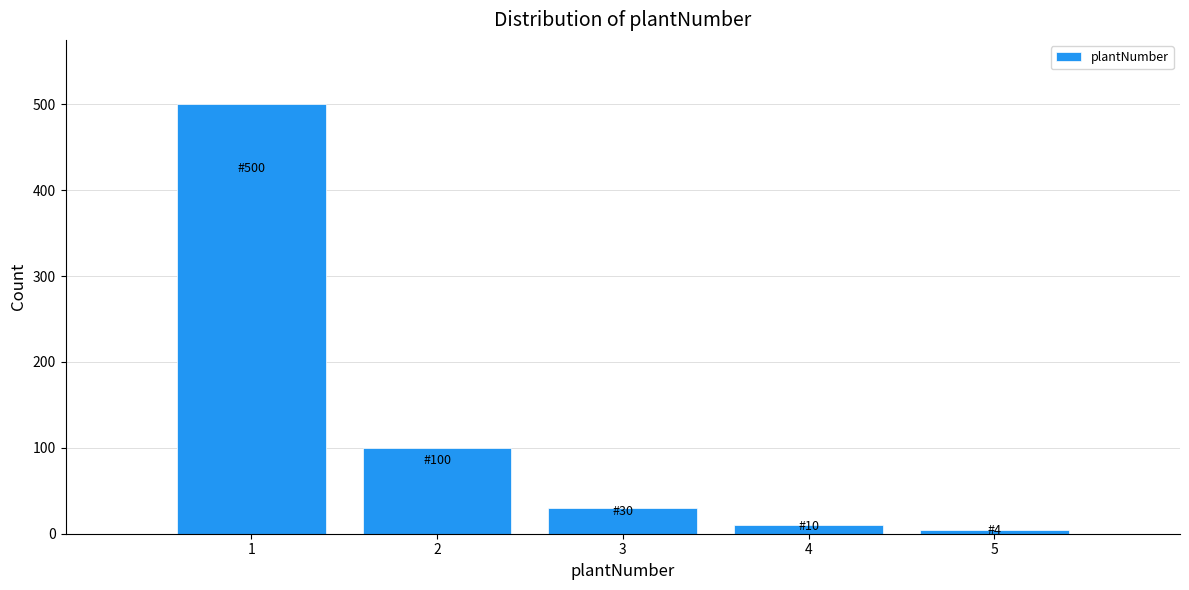

Reading right to left, list all the values displayed in this chart.

4	10	30	100	500